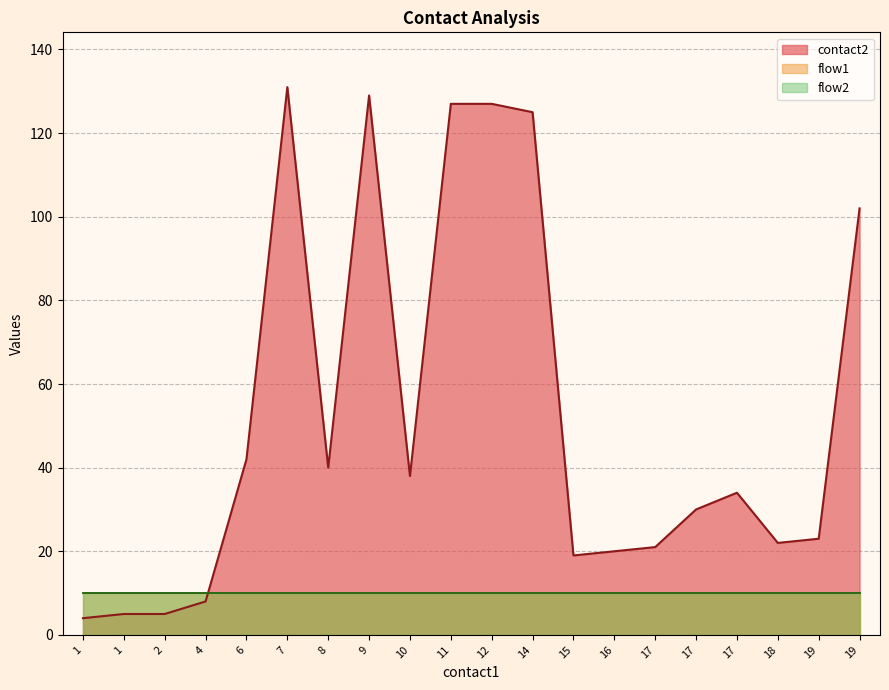

True or false: flow1 and flow2 cross at least once.

False